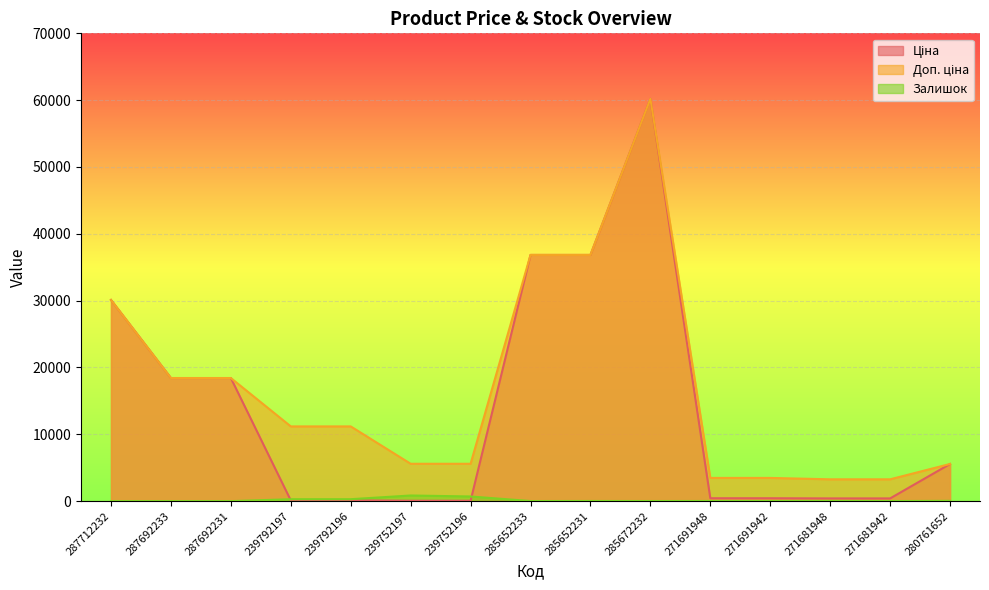

Does the chart display data point markers on the line(s)?

No